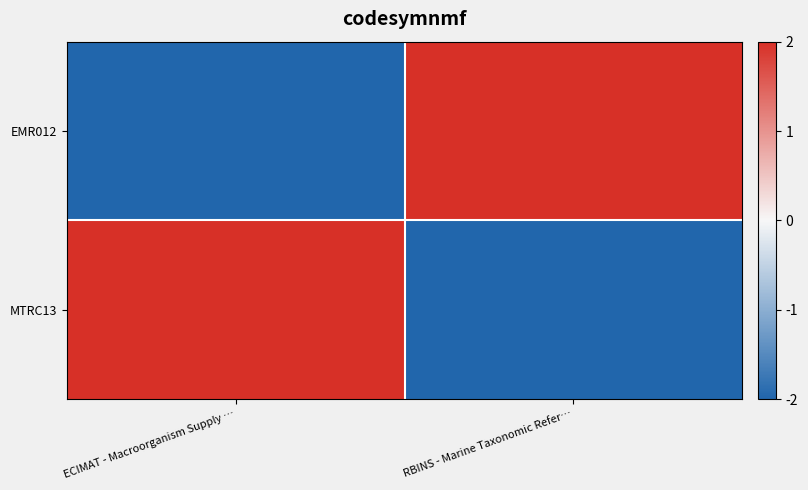

Reading right to left, transcribe all the data shown in this chart.

EMR012: RBINS - Marine Taxonomic Refer…=2	ECIMAT - Macroorganism Supply …=-2
MTRC13: RBINS - Marine Taxonomic Refer…=-2	ECIMAT - Macroorganism Supply …=2